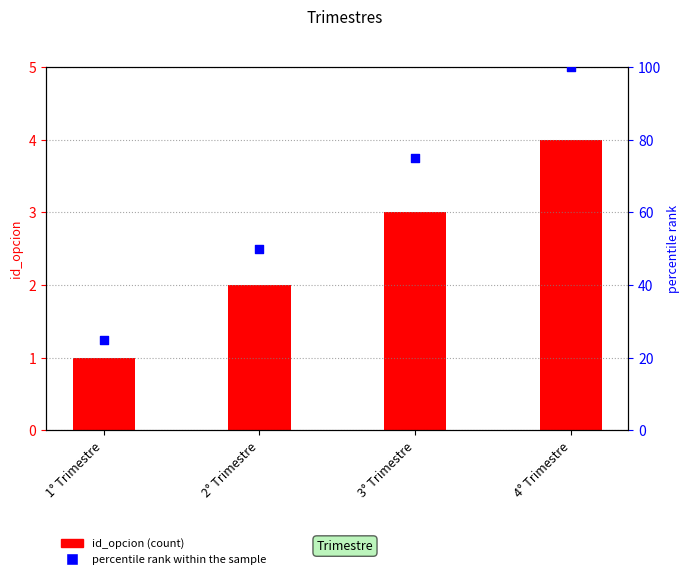

At how many categories does at least one series exceed 76?

1